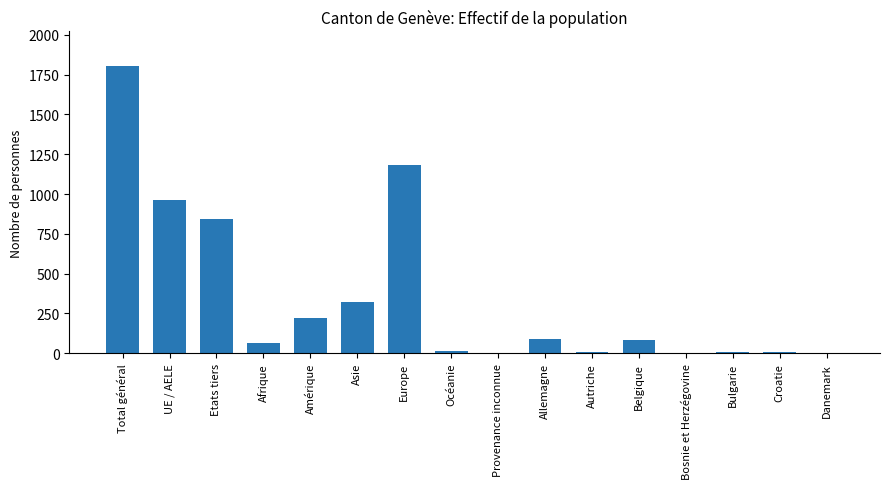

At which category does the chart reach its peak across all series?

Total général